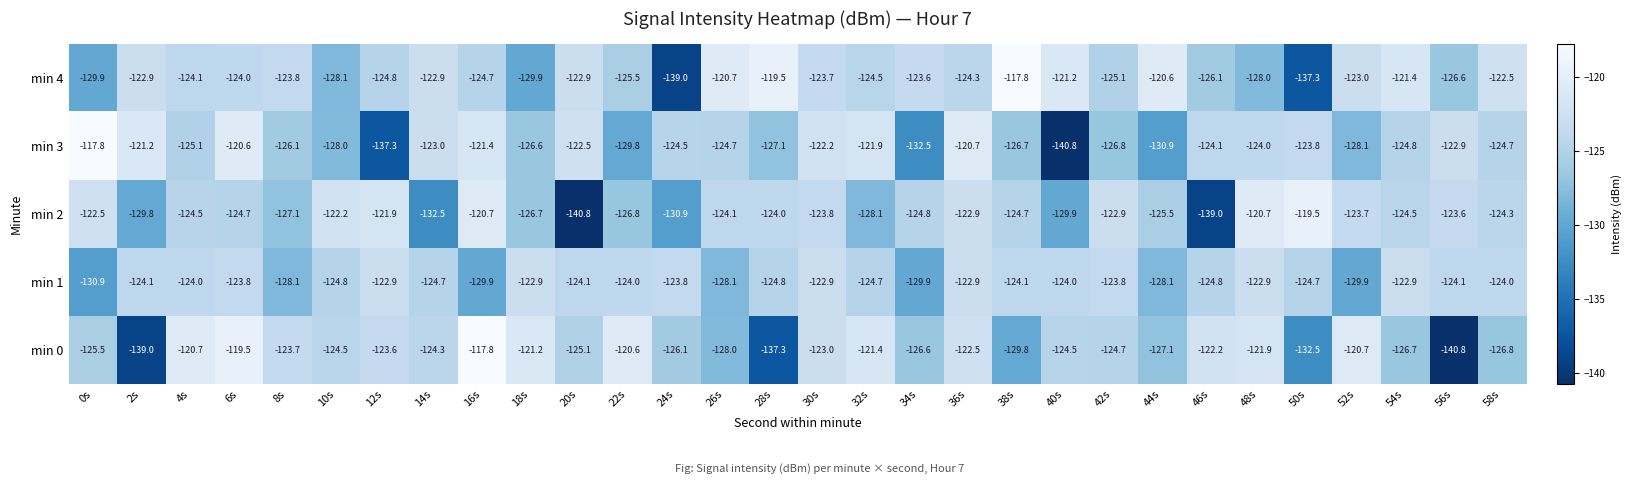

What is the difference between the maximum and second lowest values in the min 2 series?

19.5